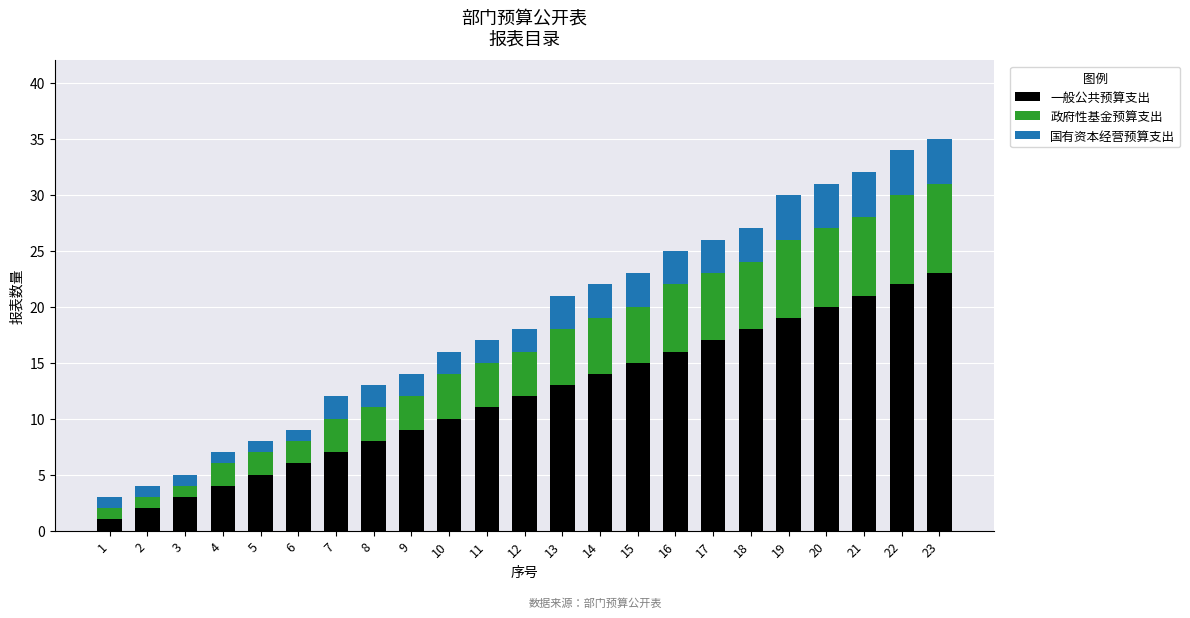

Which category has the highest value in the 一般公共预算支出 series?

23